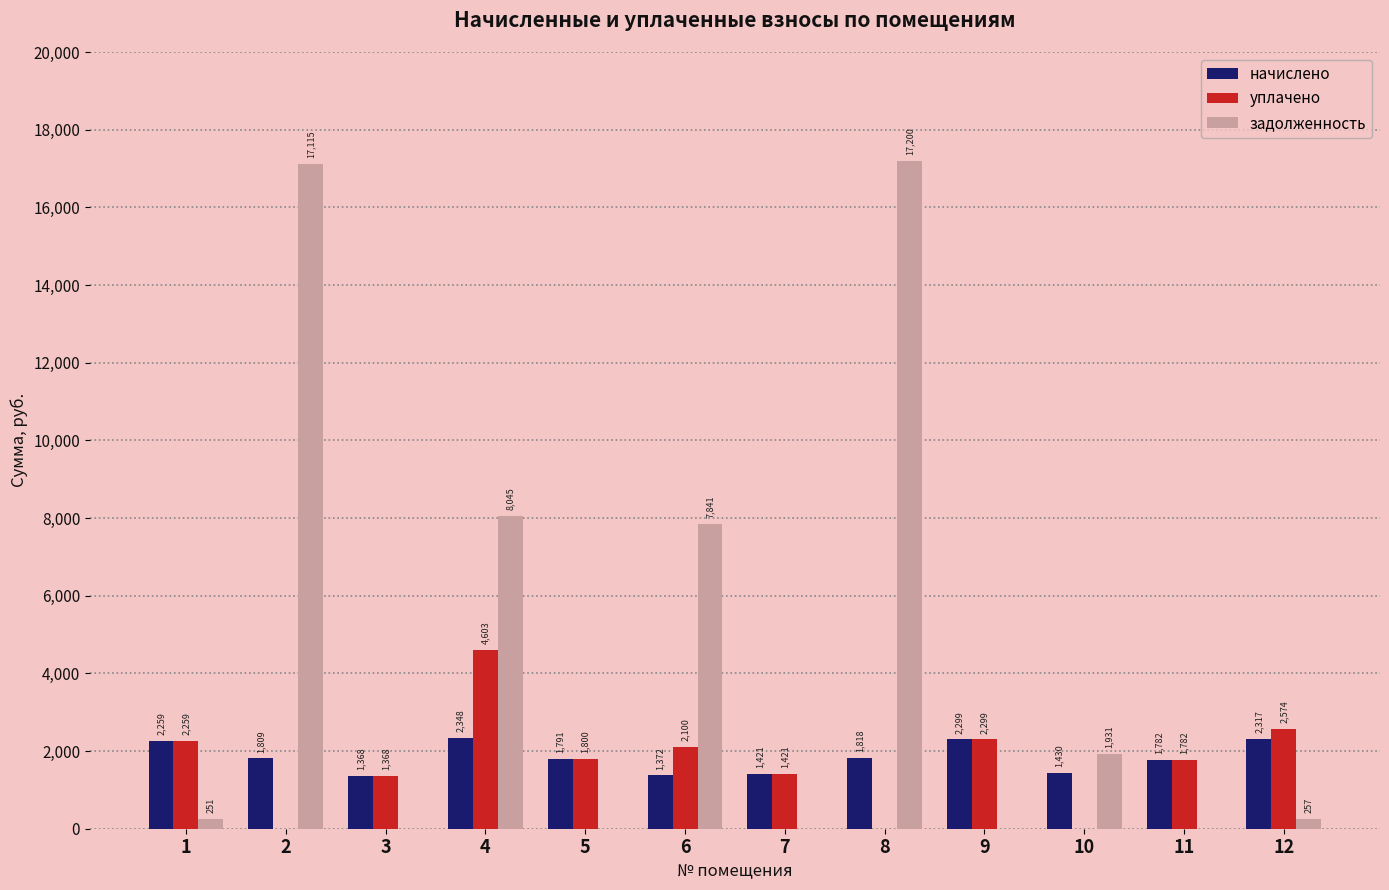

Does the chart contain stacked bars?

No